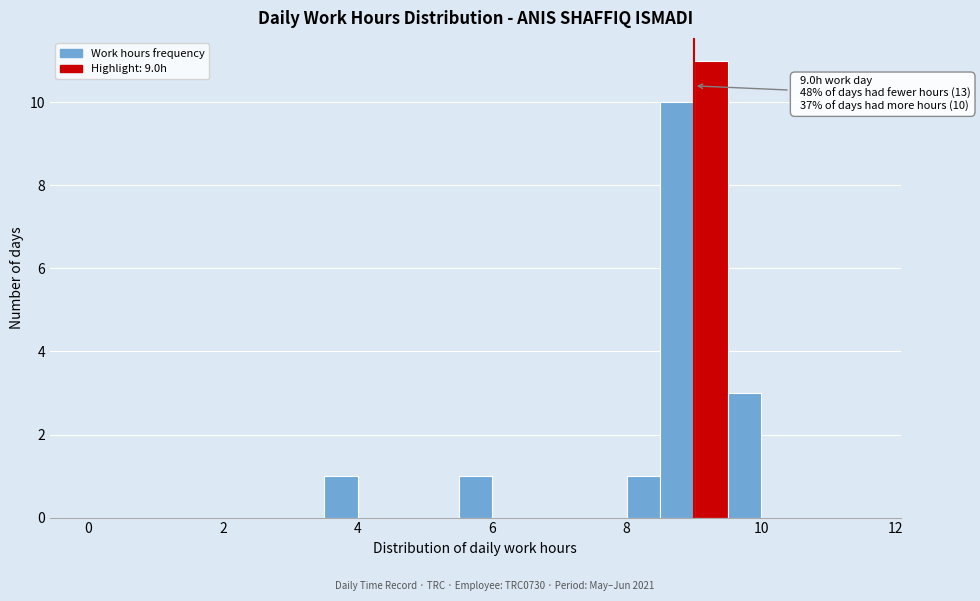

Around what value on the x-axis is the tallest bar? Give the approximate position of its centre, as read against the axis.

9.2